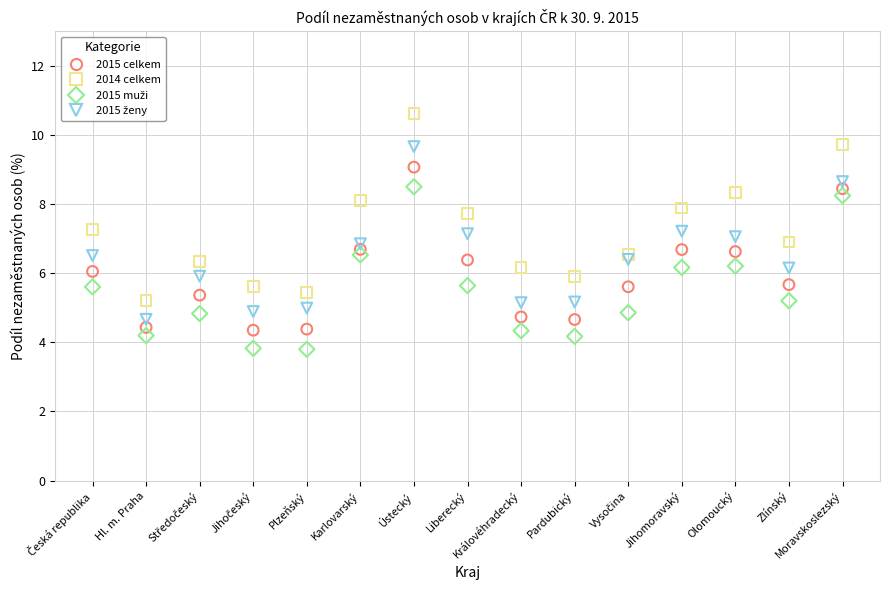

Across all data points, what is the range of Y values (max minus min)?

6.8